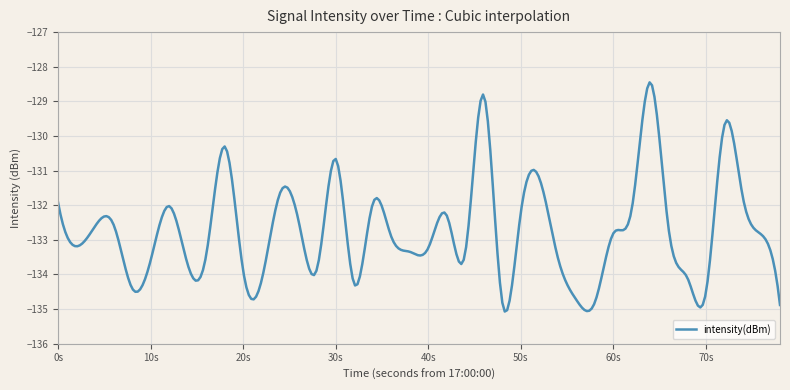

What is the minimum value shown in the chart?

-135.1